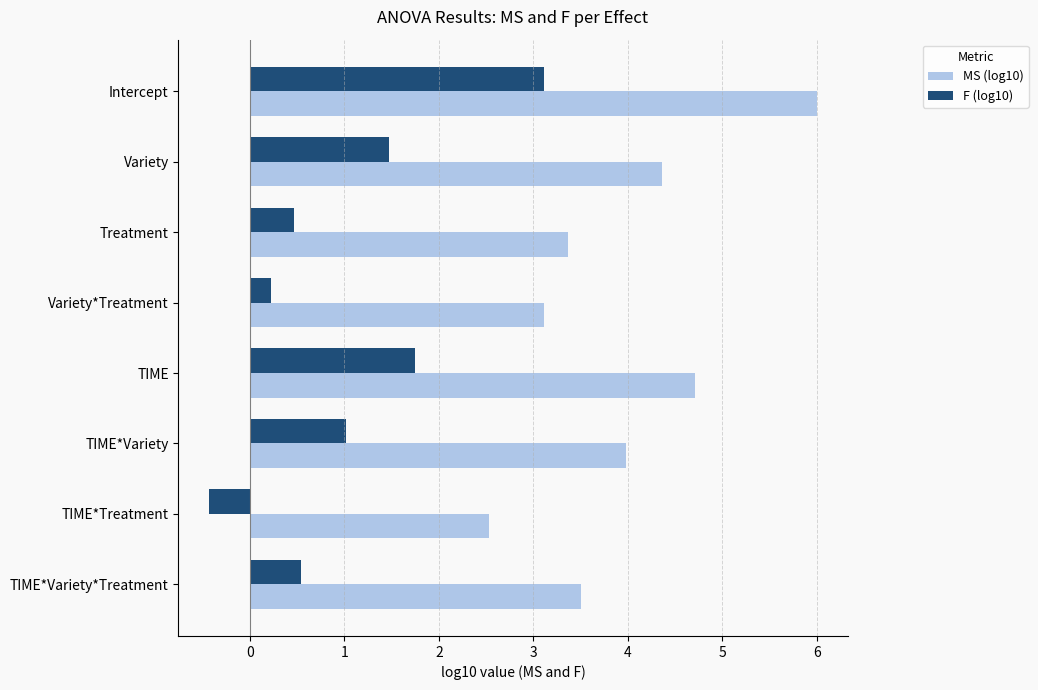

What is the difference between the second highest and second lowest values in the MS (log10) series?

1.6